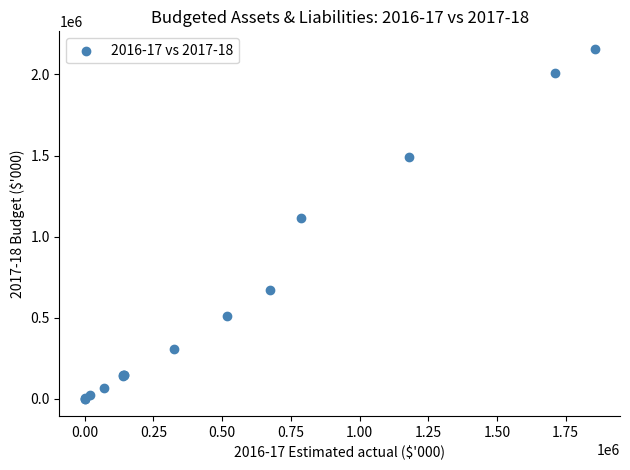

What Y value in the scatter plot is closest to 1079503?

1114678